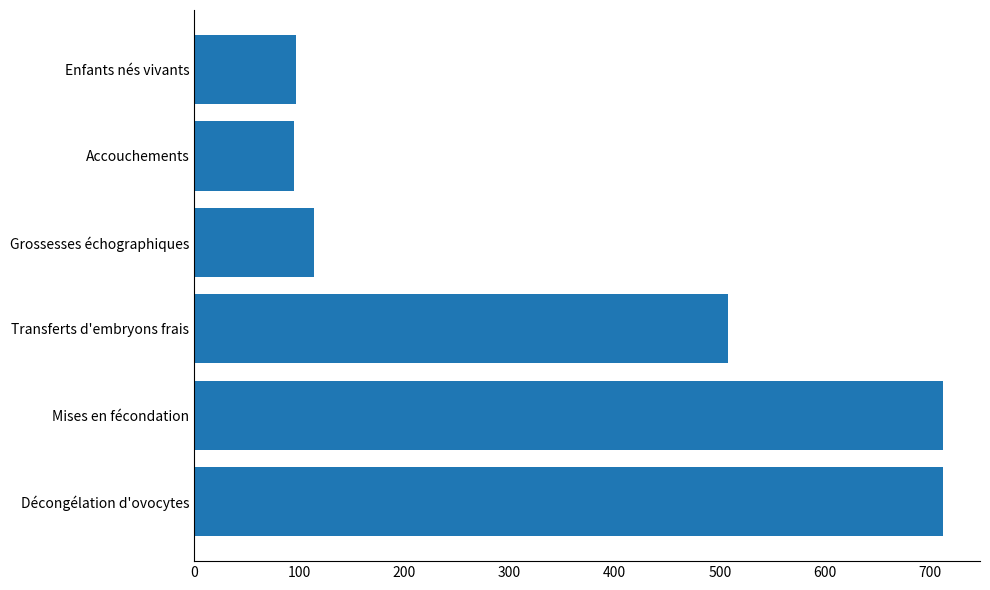

Count the number of categories in the chart.

6